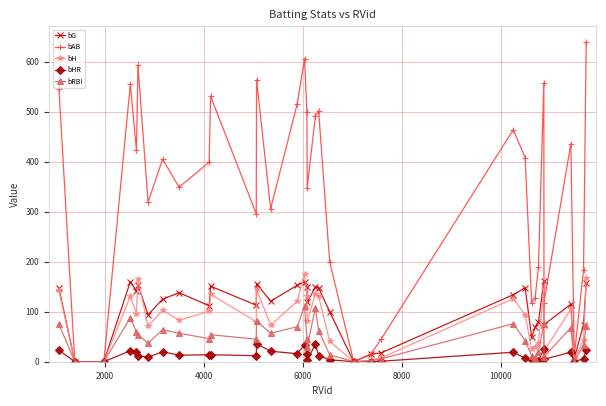

Which series has the largest total across all categories?

bAB